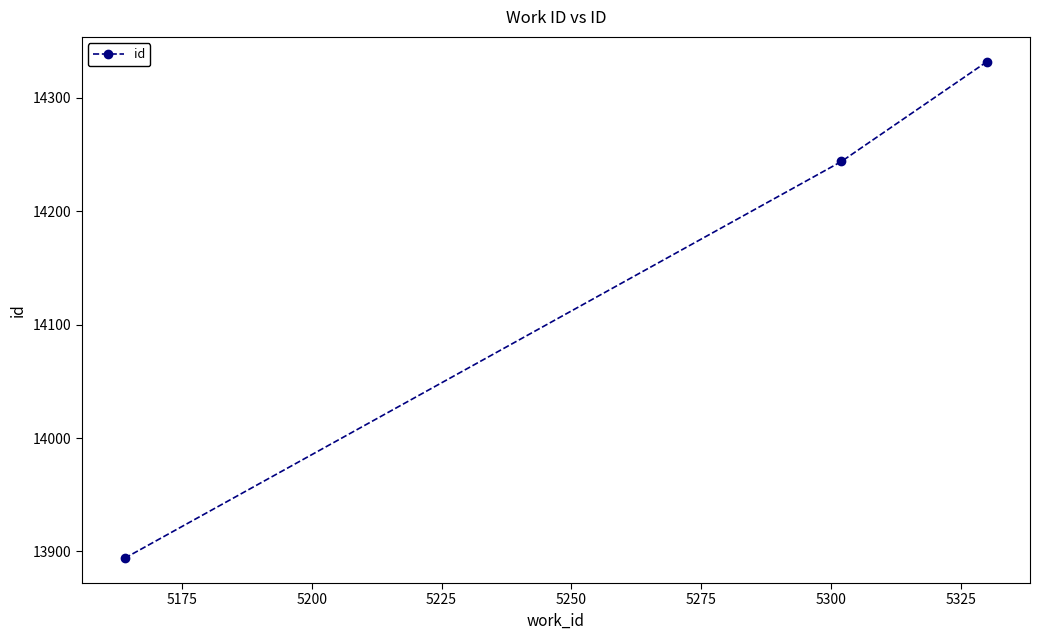

How many values are between 13894 and 14332?

3